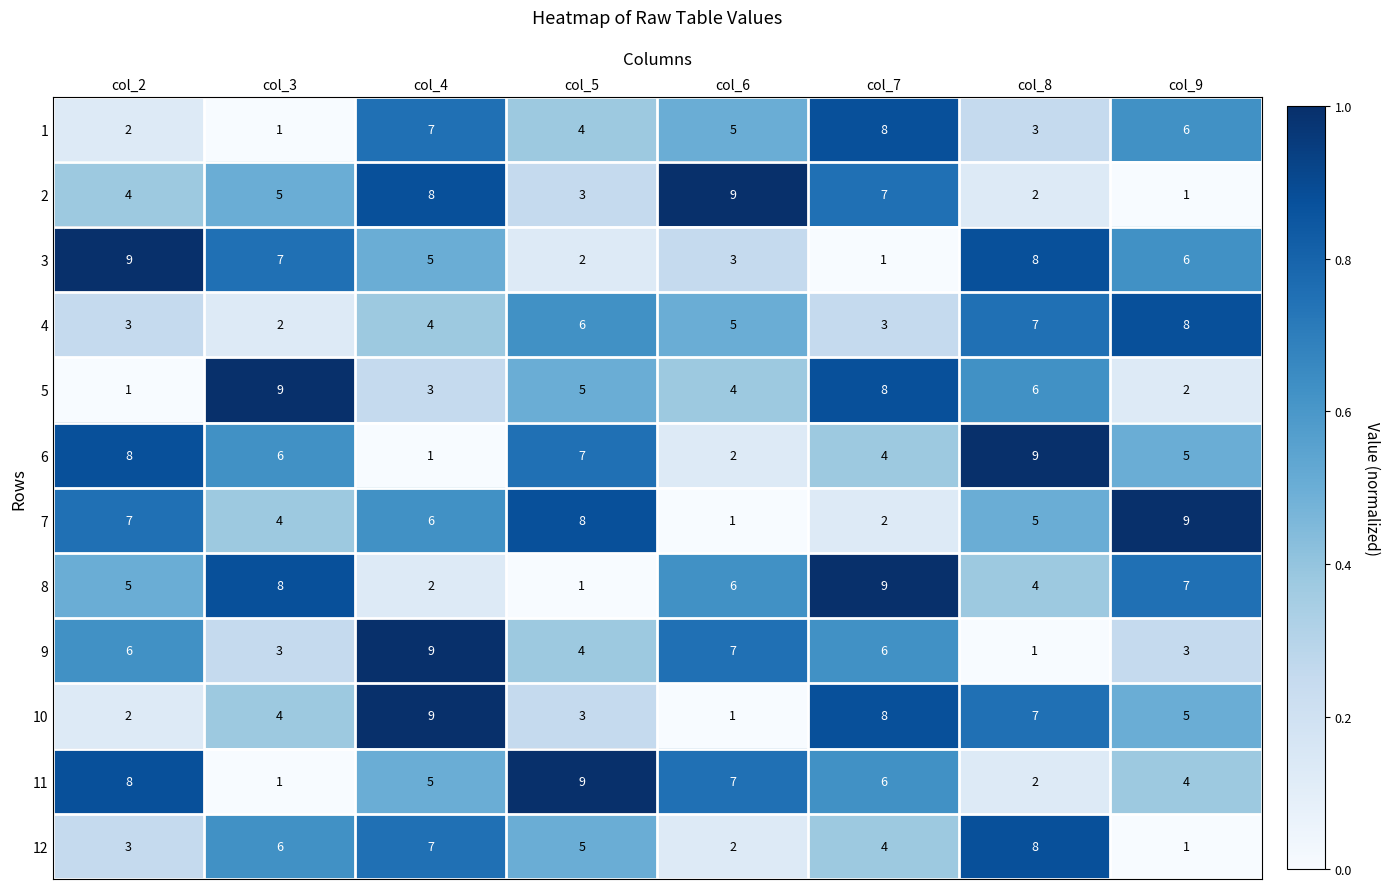

What is the difference between the maximum and minimum values in the 11 series?

8